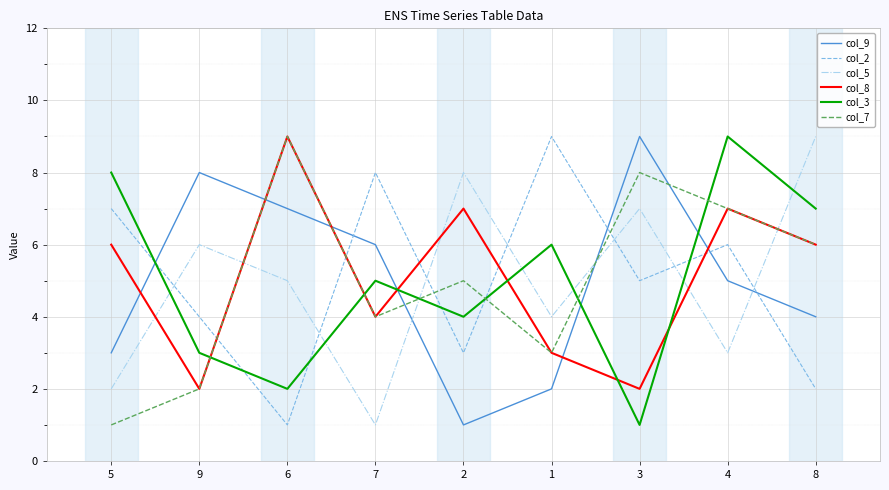

At which label is col_2 closest to 5?

3